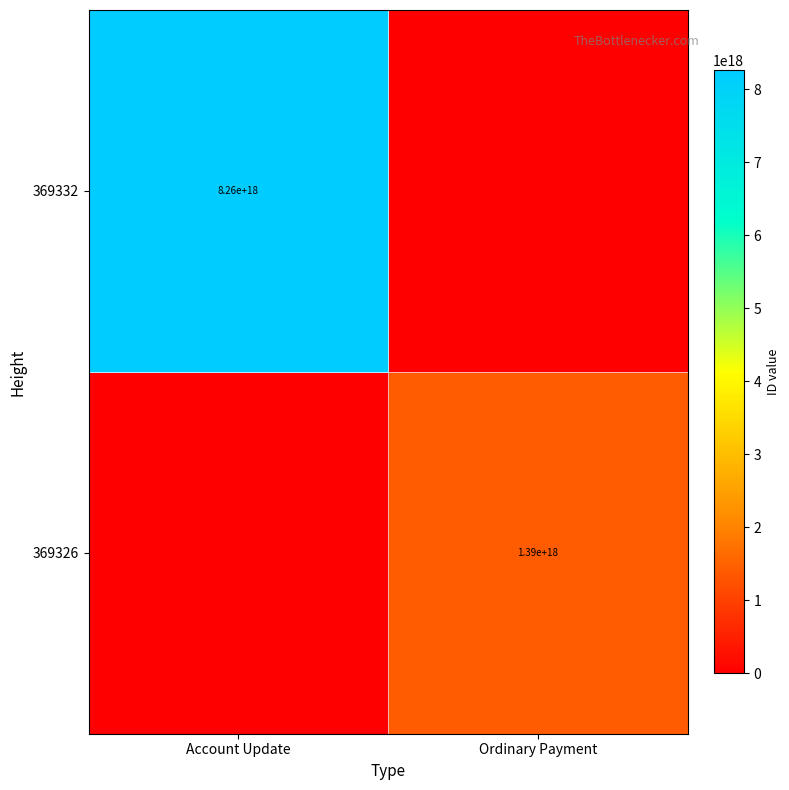

What is the spread (max minus min) of values at Account Update?

8260141633079264256